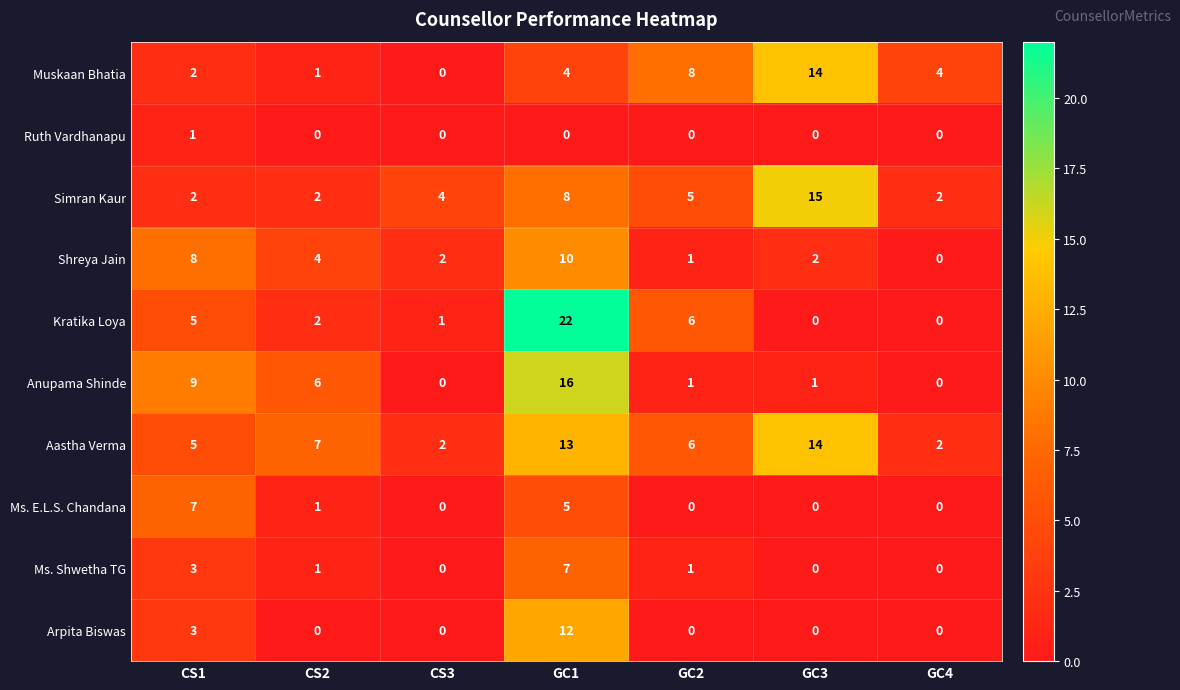

What is the difference between the maximum and minimum values in the Kratika Loya series?

22